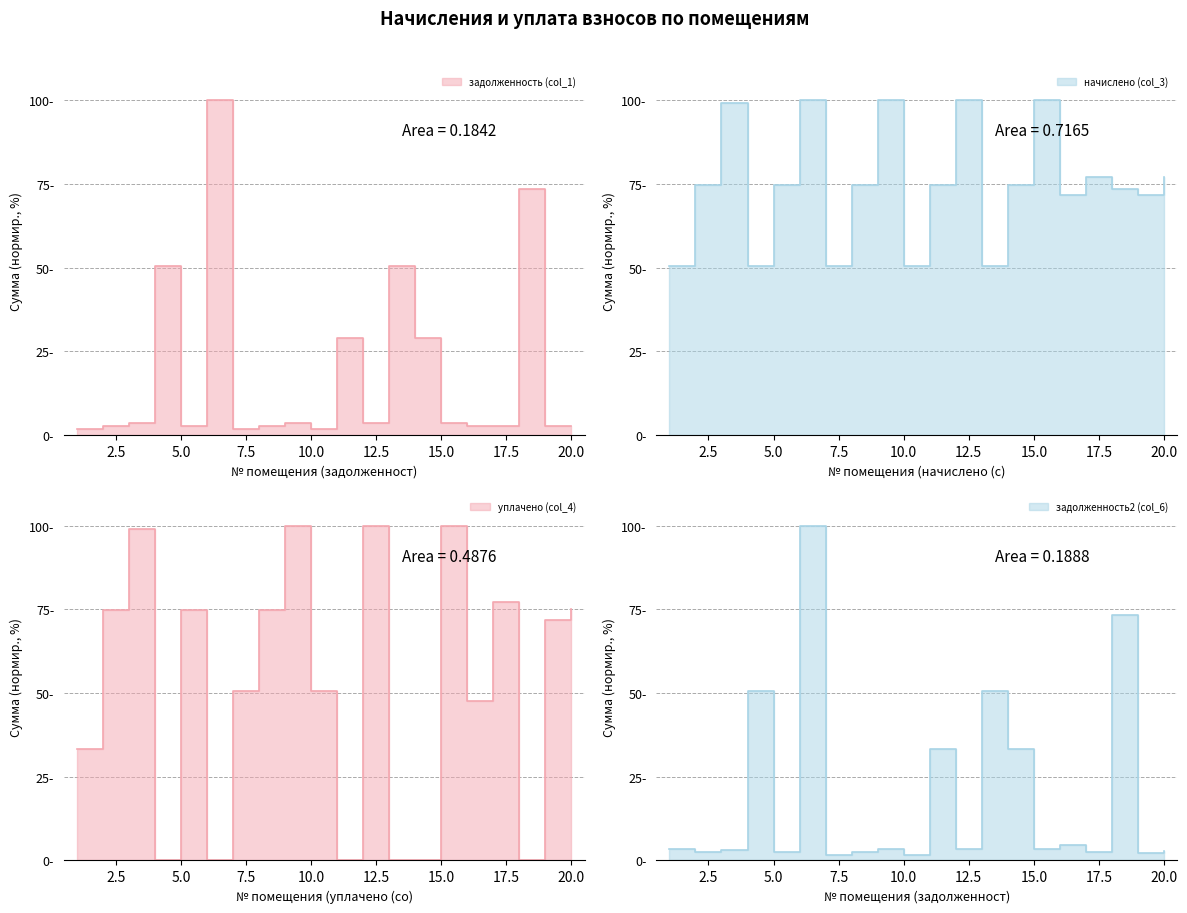

Which series has the largest range (max minus min)?

уплачено (col_4)